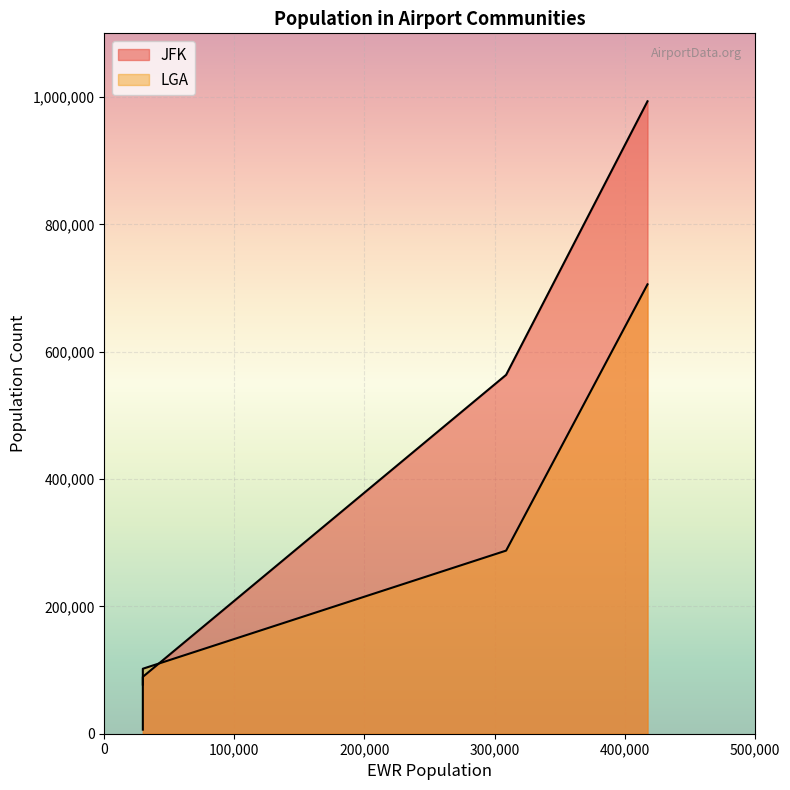

Which series has the widest spread of values?

JFK